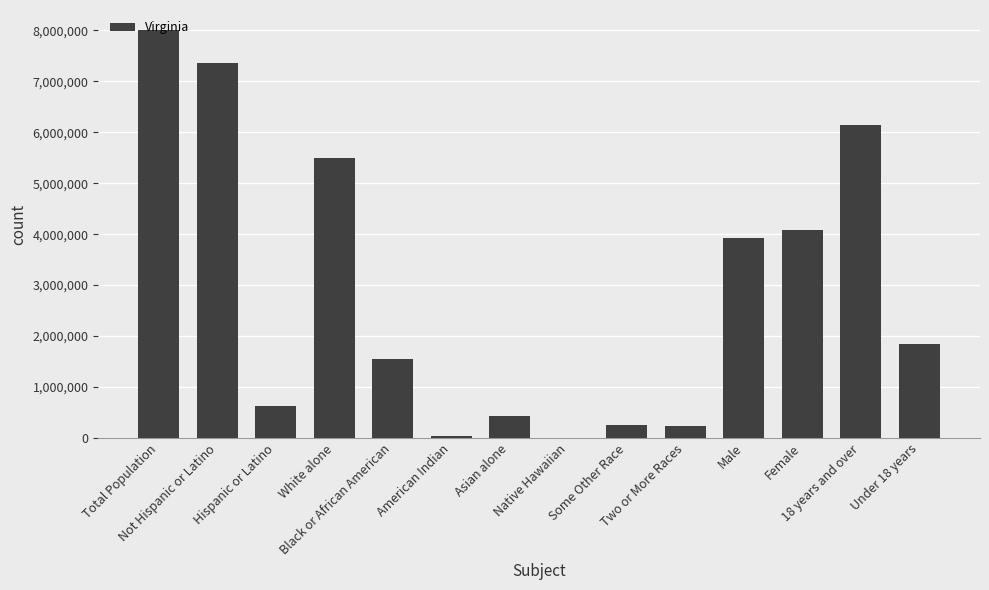

What is the sum of all values?

40005120